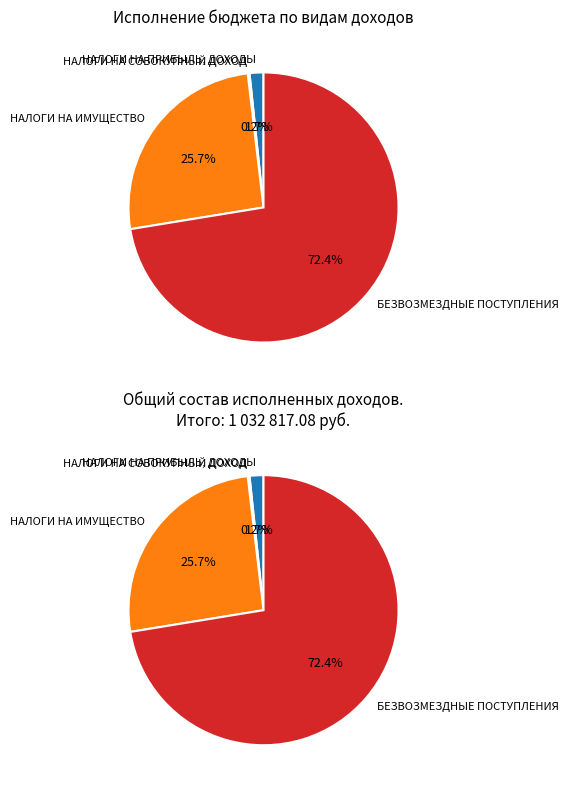

Combined, do БЕЗВОЗМЕЗДНЫЕ ПОСТУПЛЕНИЯ and НАЛОГИ НА СОВОКУПНЫЙ ДОХОД account for over 50%?

Yes